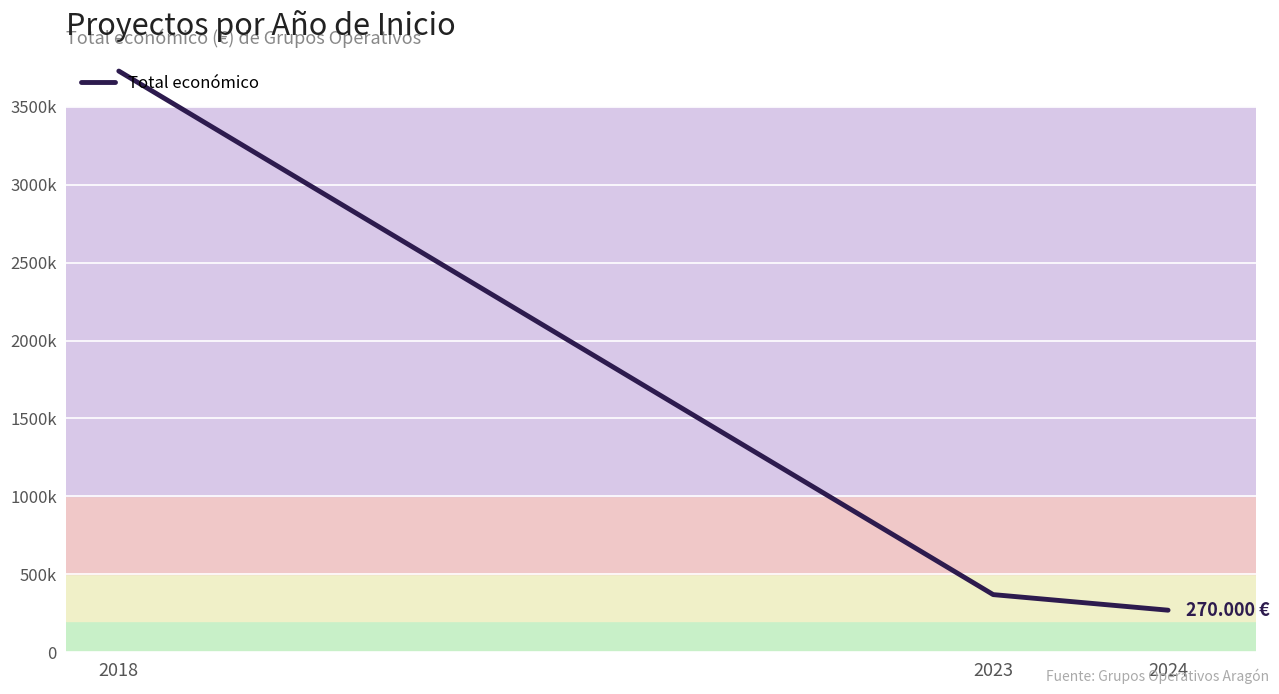

Which label corresponds to the smallest value in the chart?

2024